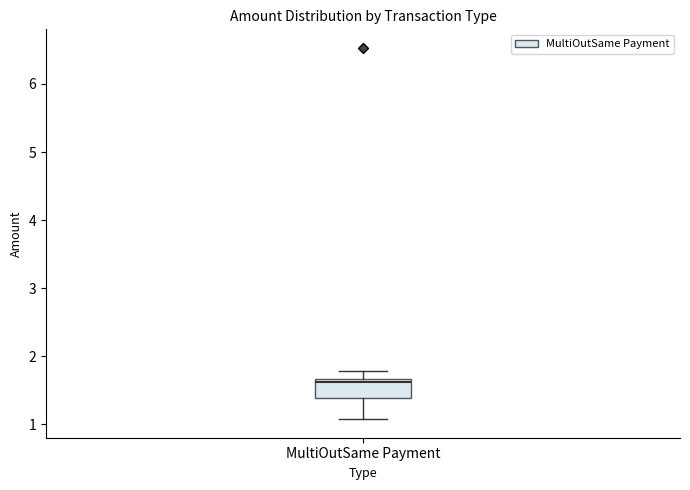

Where does the lower whisker of the box for MultiOutSame Payment end on the y-axis? The values are not printed on the chart, so give them approximately, as read against the axis.

1.1